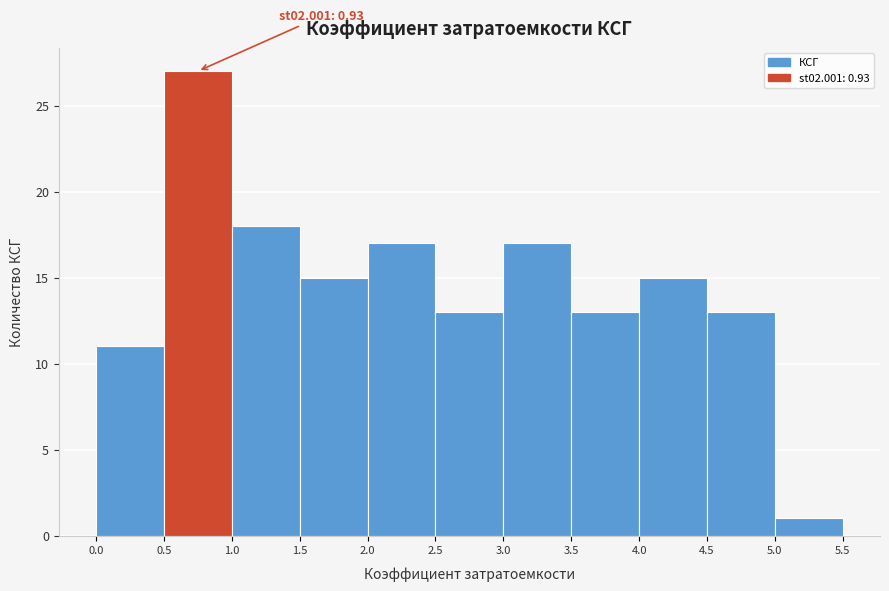

Which range on the x-axis has the tallest bar?

0.5 to 1.0